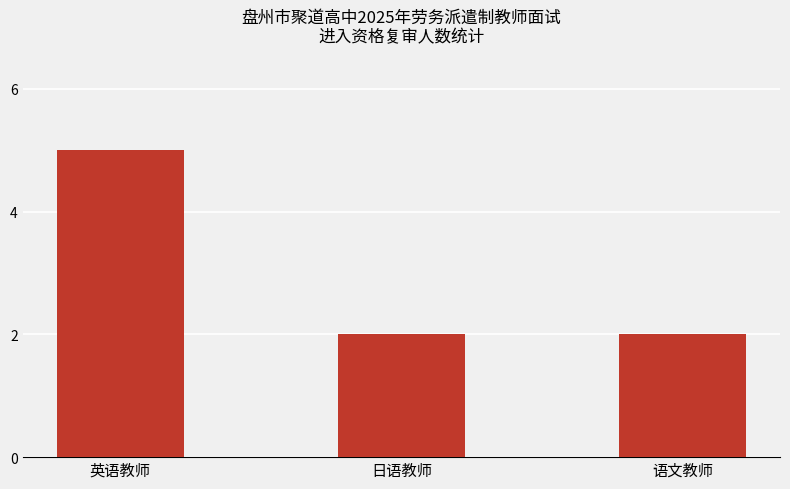

What is the maximum value shown in the chart?

5